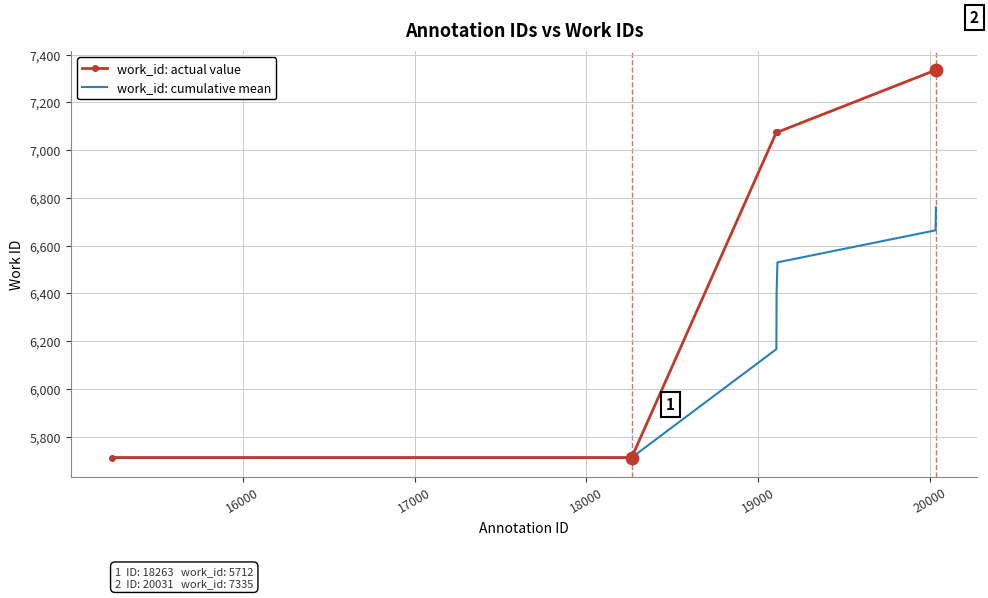

Which series has the largest total across all categories?

work_id: actual value